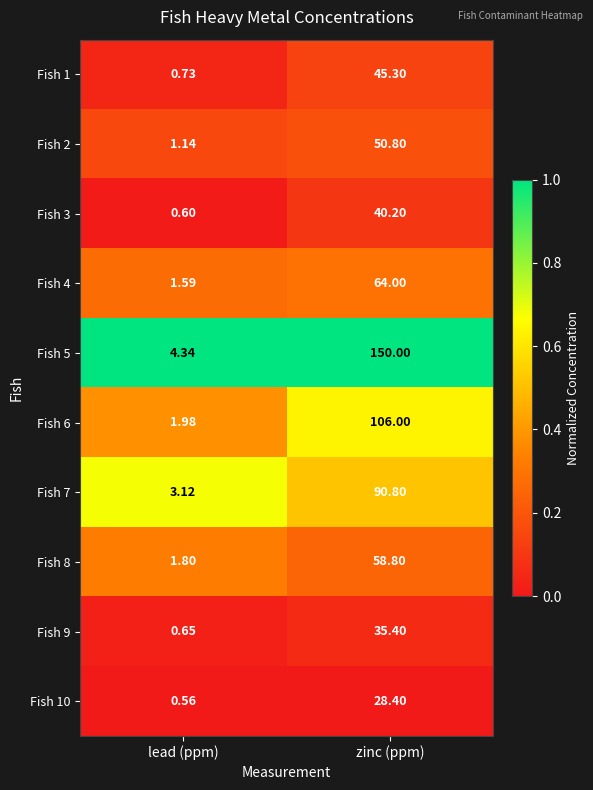

At which category does the chart reach its peak across all series?

zinc (ppm)